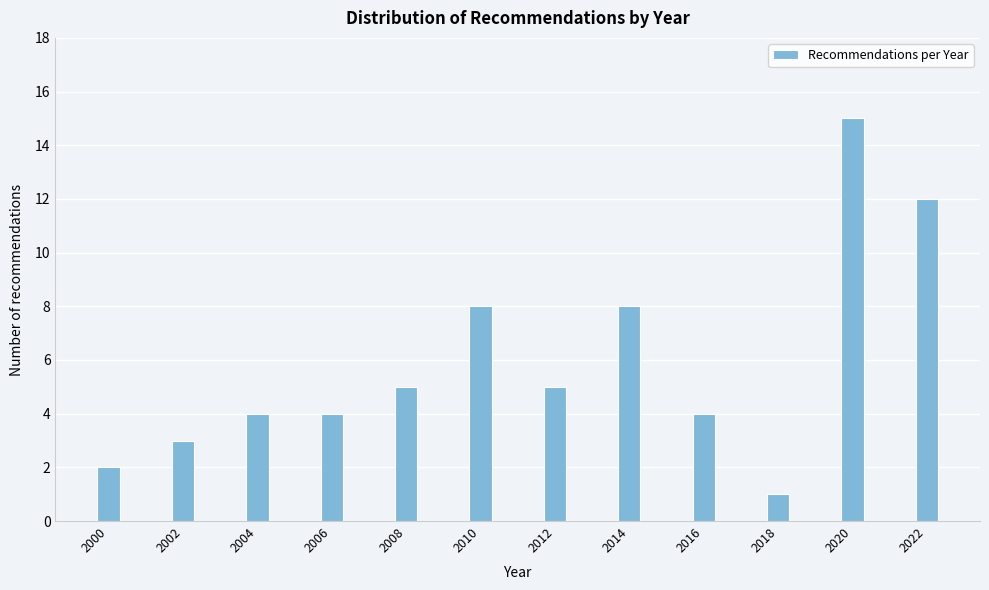

Reading right to left, what are all the values shown in this chart?

12	15	1	4	8	5	8	5	4	4	3	2